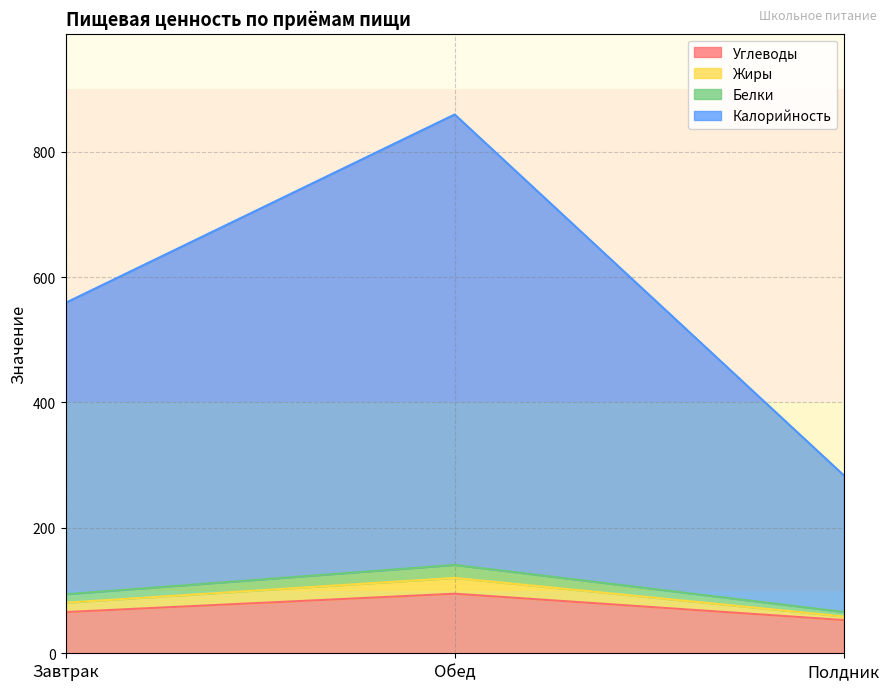

Which category has the highest value in the Углеводы series?

Обед